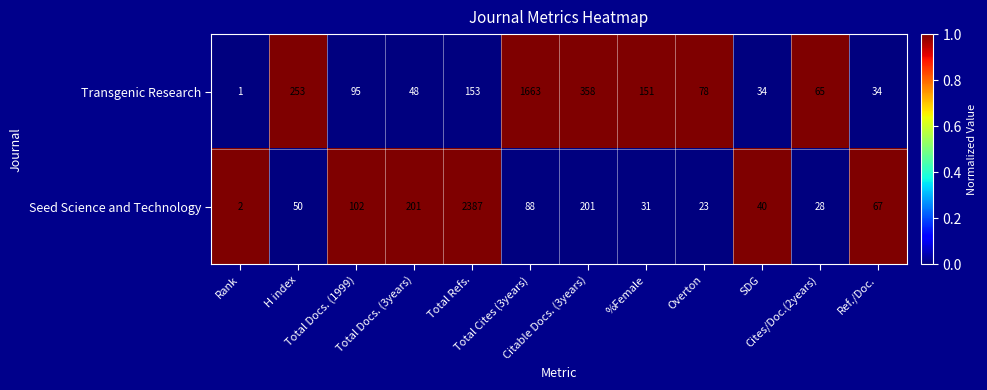

How many data points does each series have?

12